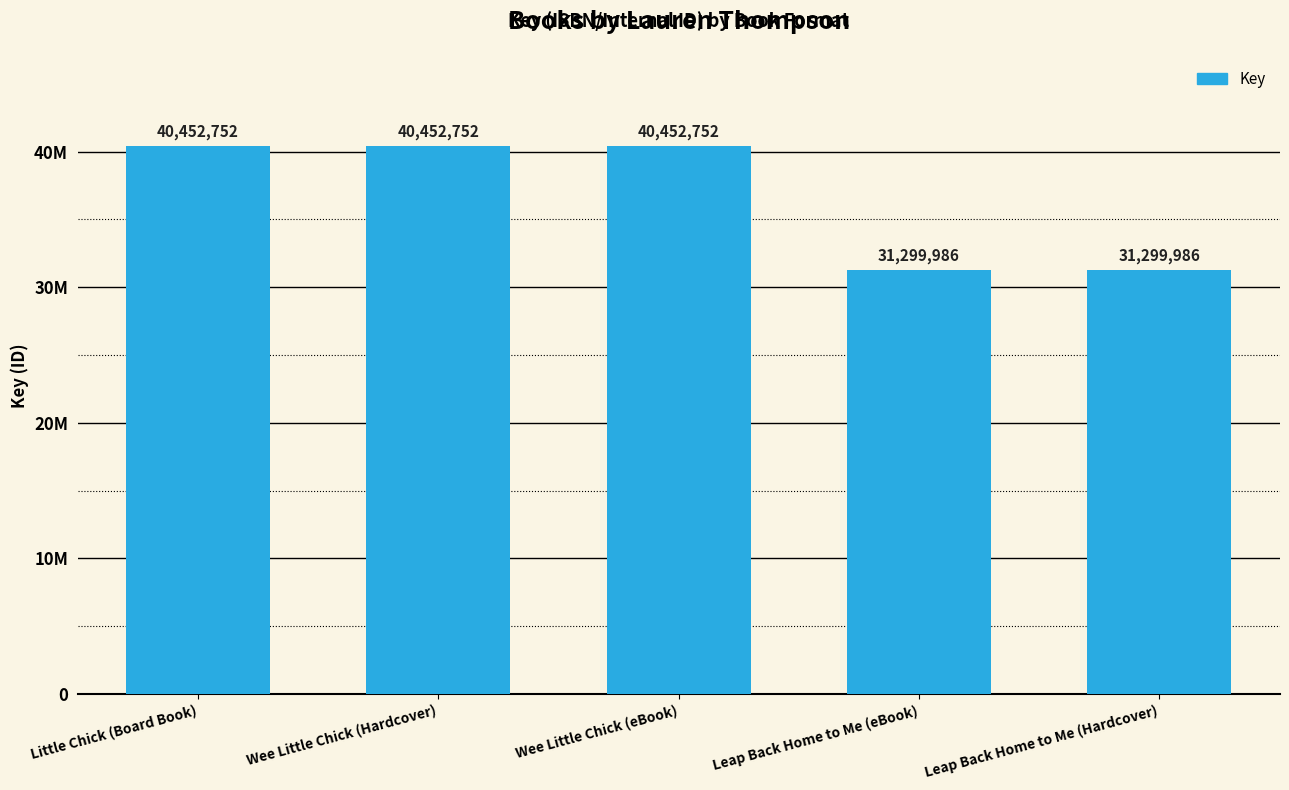

Approximately how many times larger is the value at Little Chick (Board Book) compared to Leap Back Home to Me (Hardcover)?

1.3